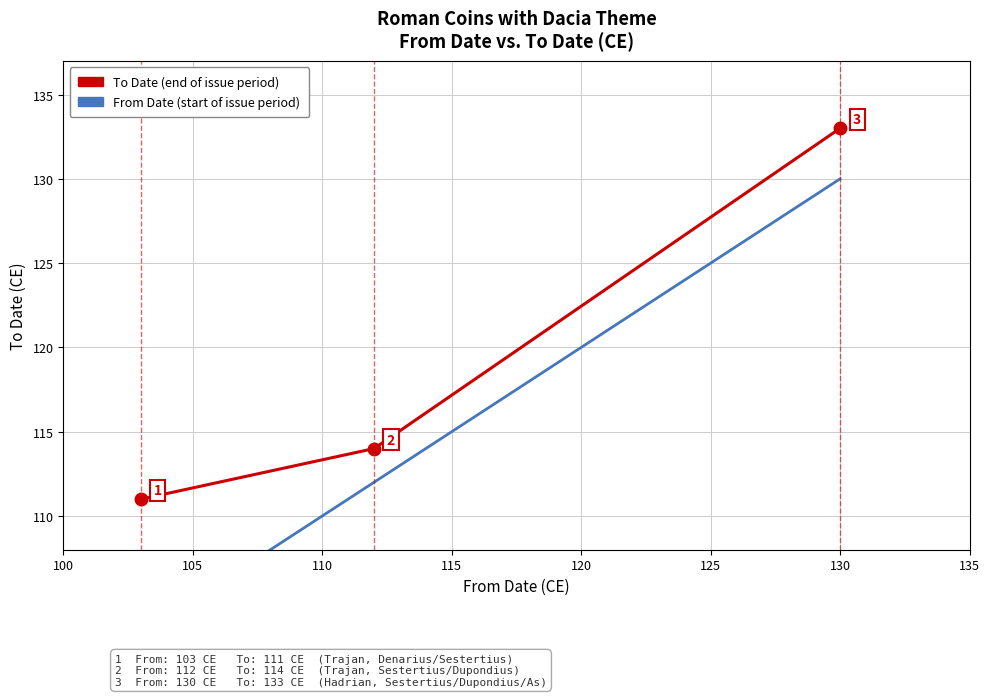

Count the number of data series in this chart.

2